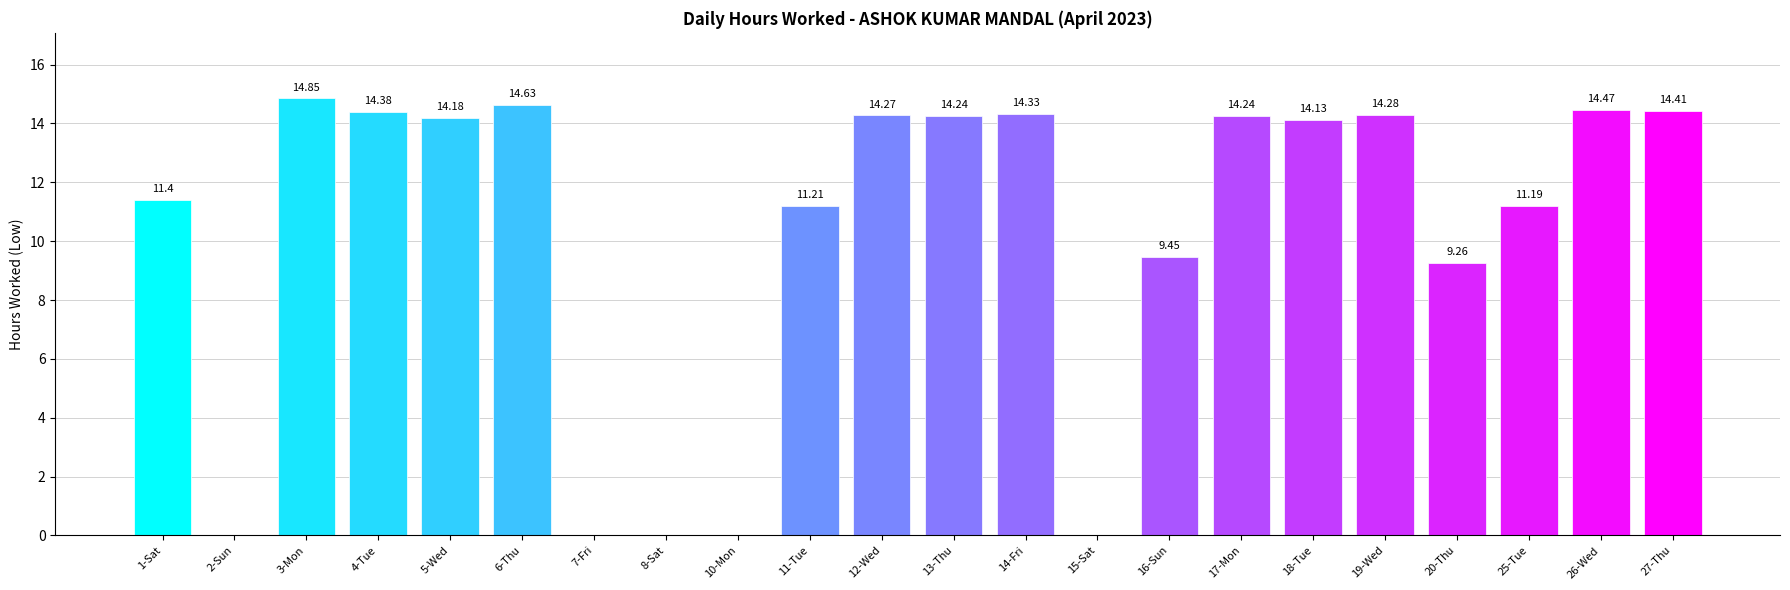

How many series are shown in this chart?

1